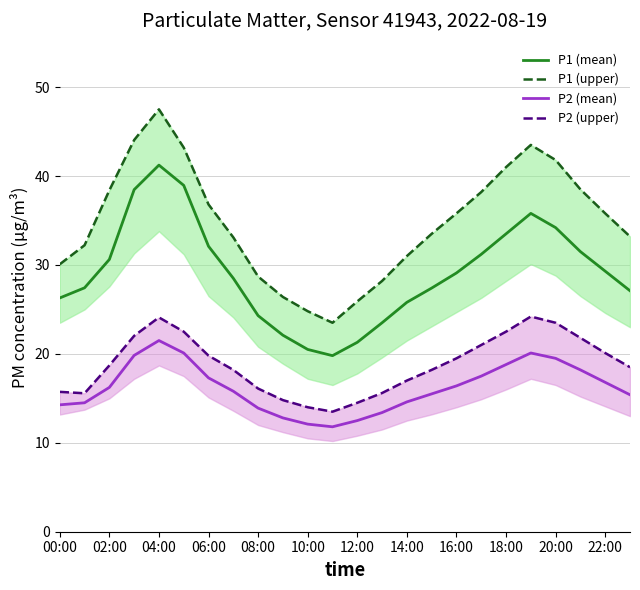

Between 14:00 and 20, which series saw the biggest shift?

P1 upper